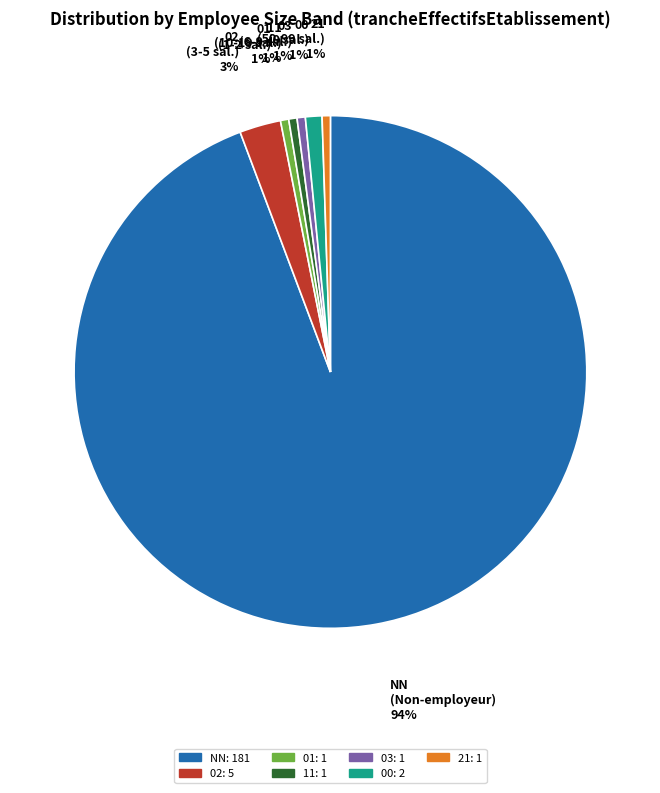

To the nearest percent, what percentage of the pie is 00?

1%